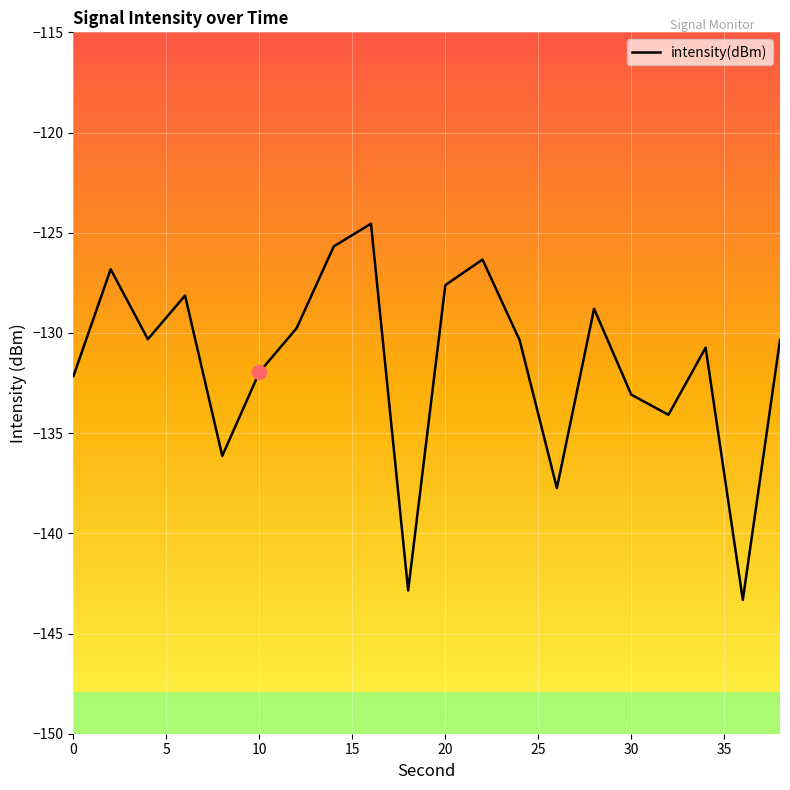

True or false: there are more than 1 points higher than both neighbors.

True